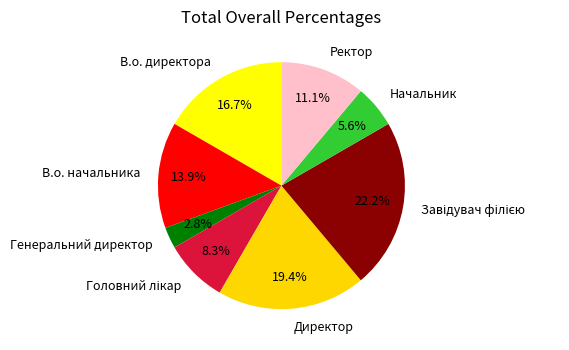

Which category has the smallest portion of the pie?

Генеральний директор